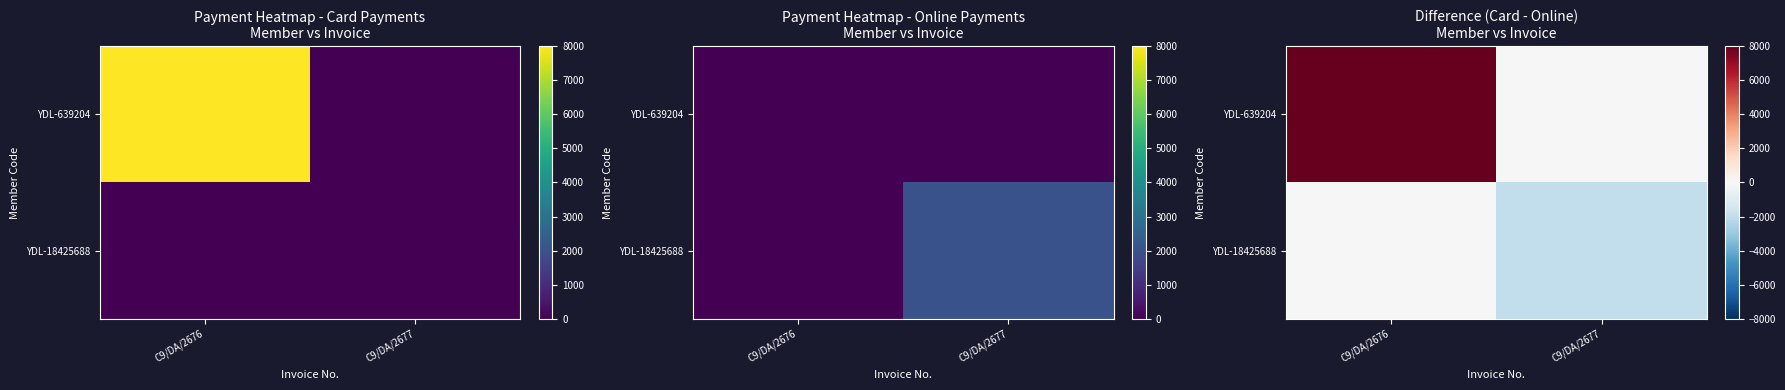

Is it true that YDL-18425688 equals -812 at C9/DA/2677?

False